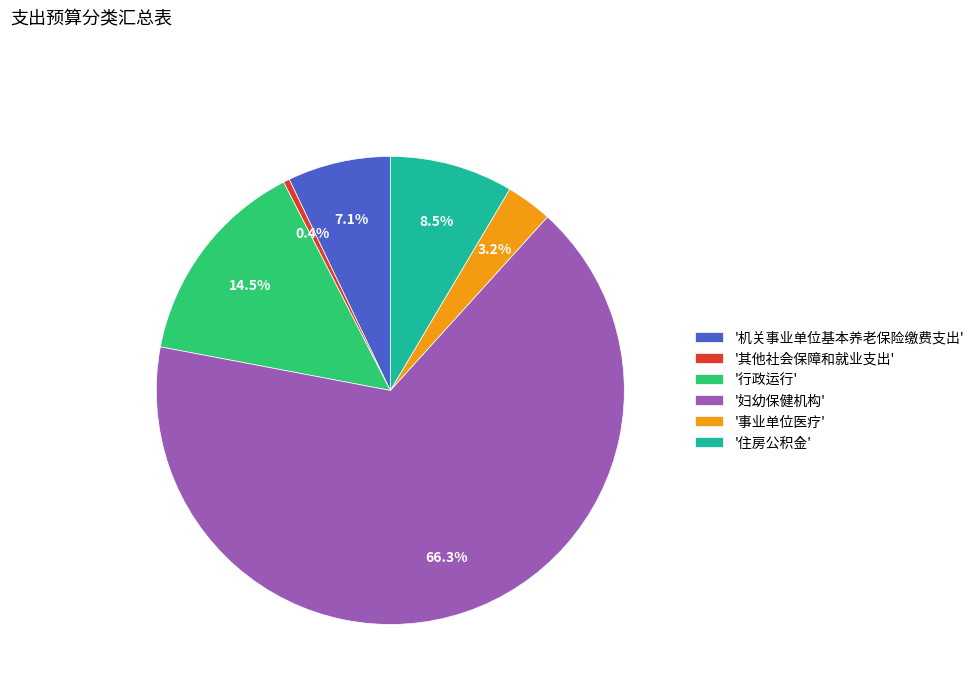

Rank the categories by value from lowest to highest.

'其他社会保障和就业支出', '事业单位医疗', '机关事业单位基本养老保险缴费支出', '住房公积金', '行政运行', '妇幼保健机构'